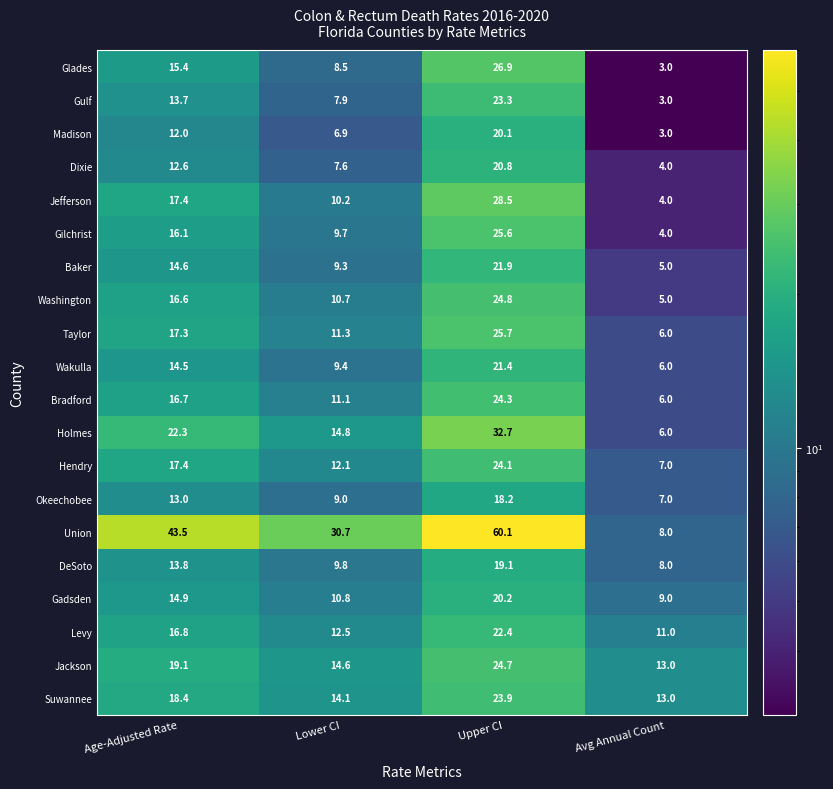

Which series has the largest range (max minus min)?

Union